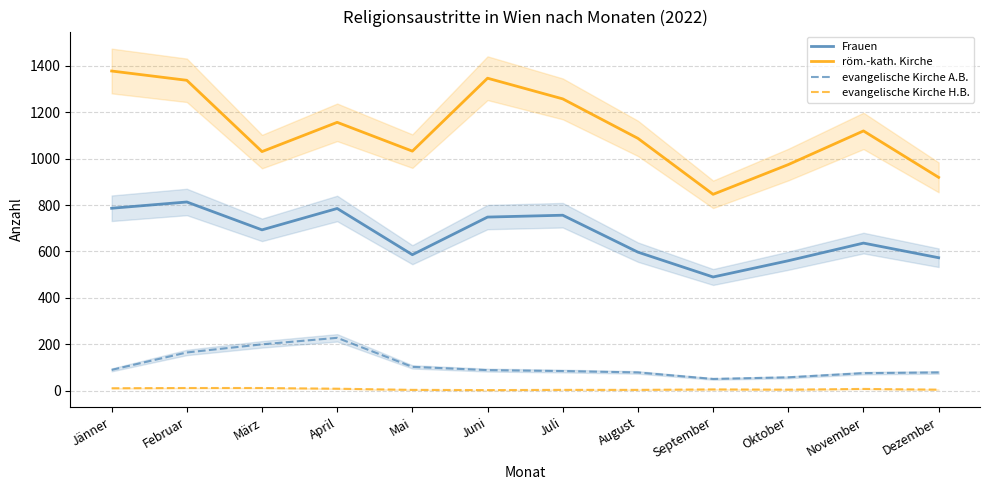

Where is evangelische Kirche A.B. nearest to the value 139?

Februar